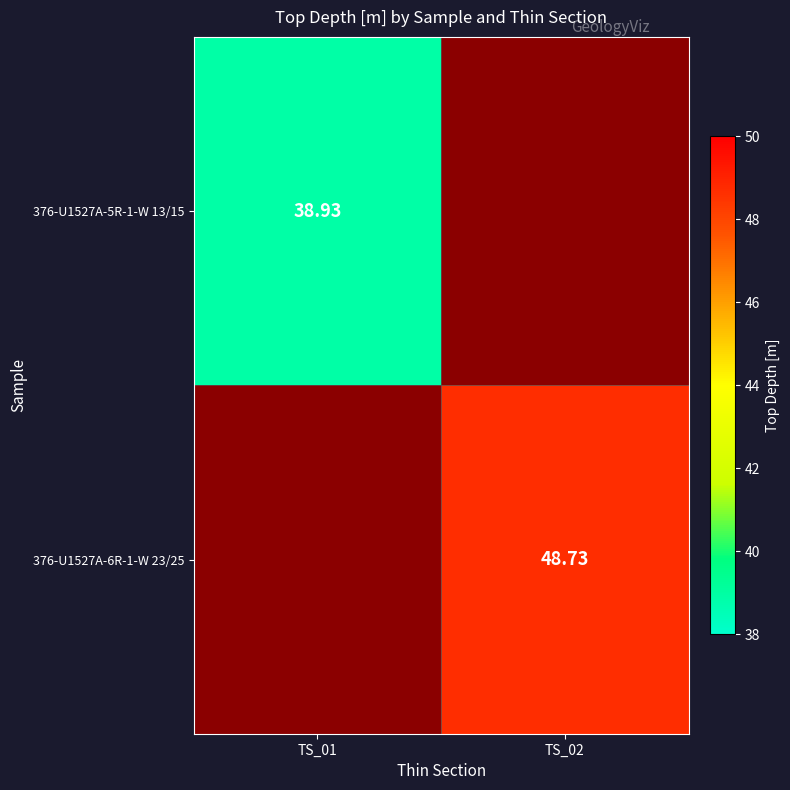

What is the greatest value displayed?

48.7